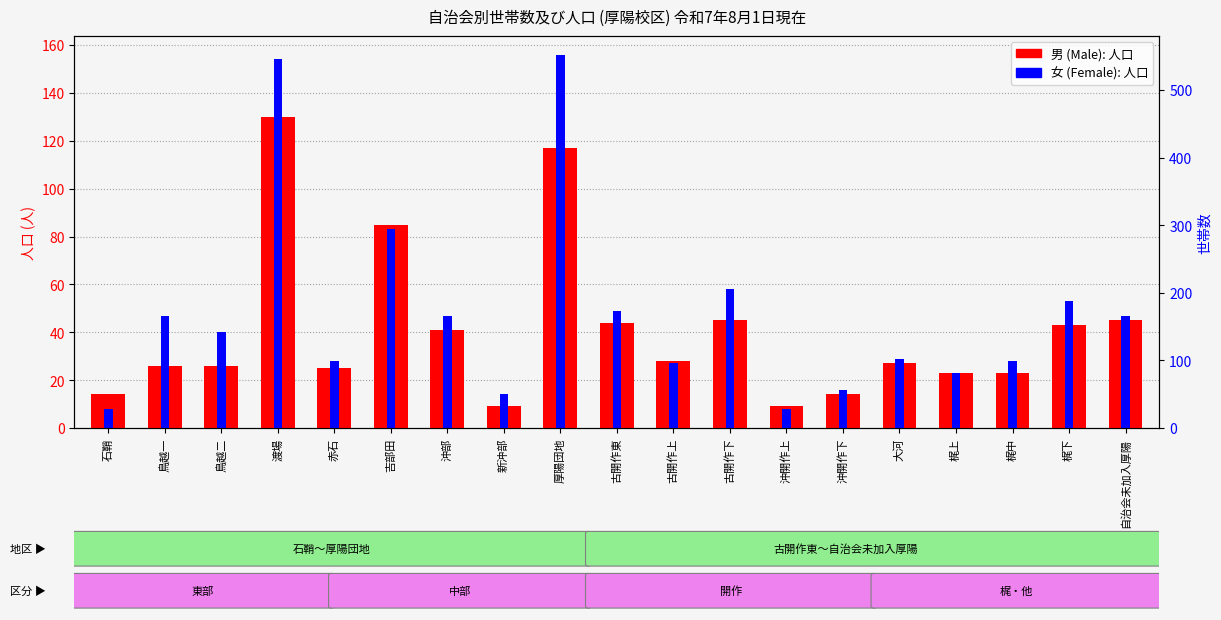

What is the label of the 14th bar from the right?

吉部田